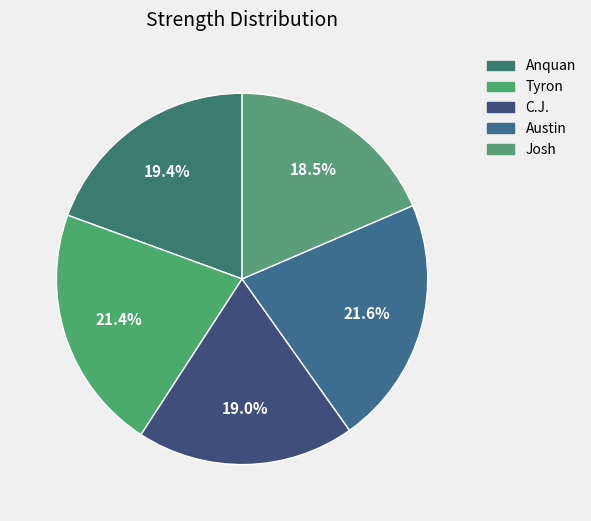

To the nearest percent, what is the combined percentage of Austin and Tyron?

43%